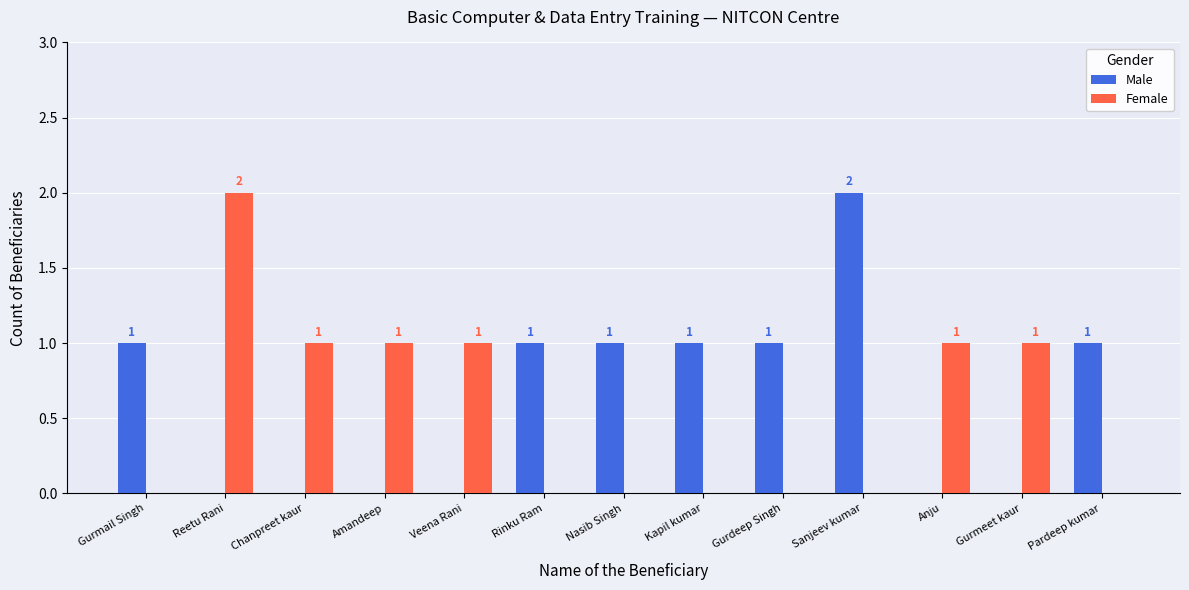

Which series has the largest total across all categories?

Male